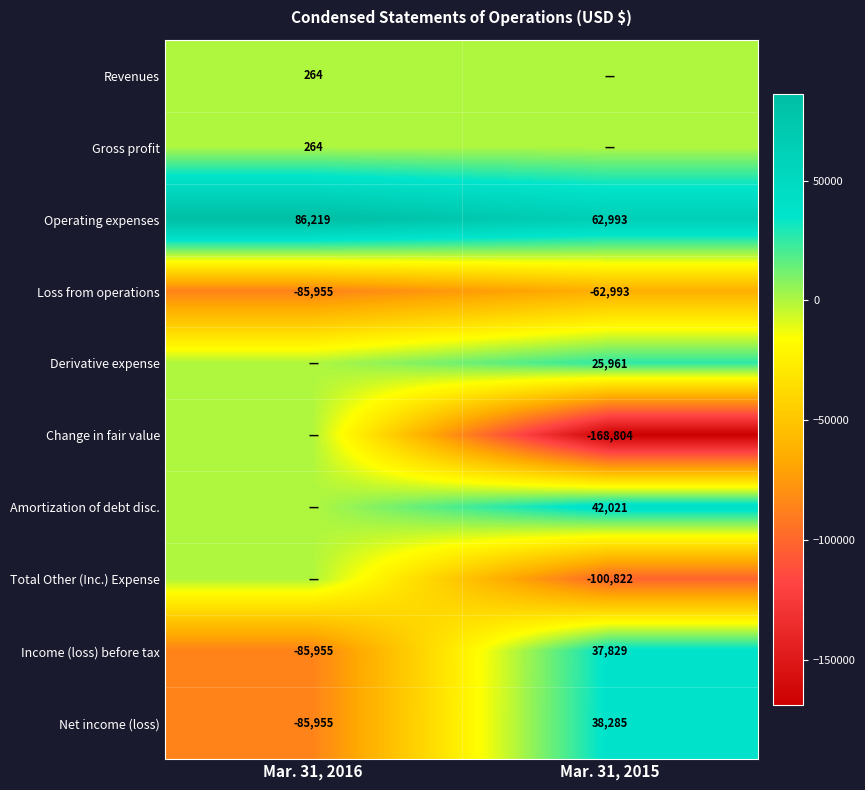

Is the value of Operating expenses at Mar. 31, 2016 greater than the value of Loss from operations at Mar. 31, 2016?

Yes